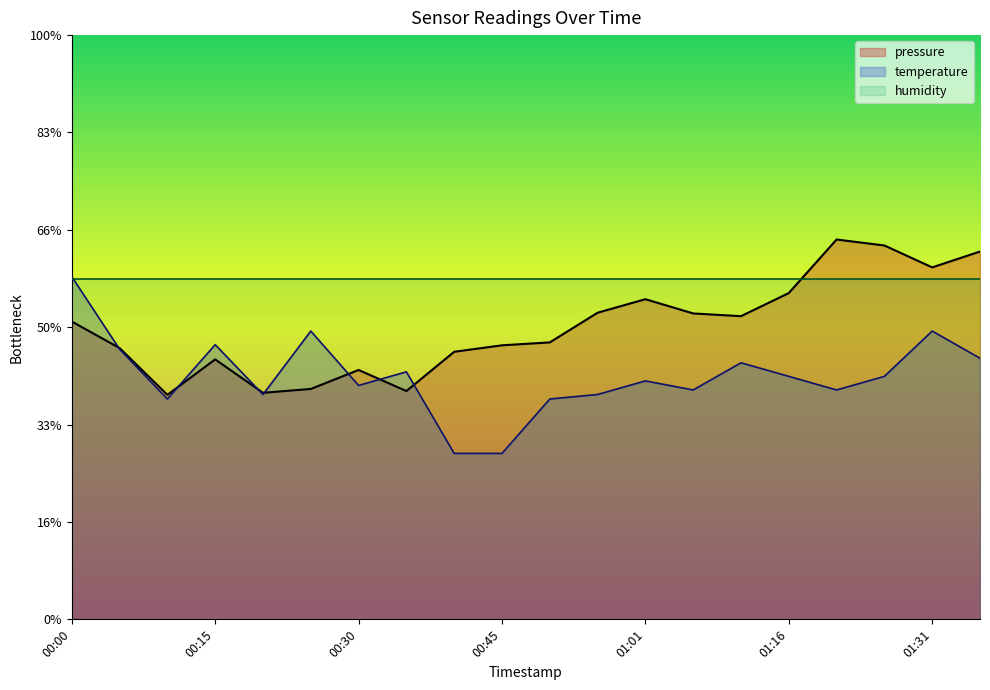

Which has a higher value, 01:06 or 00:15?

01:06